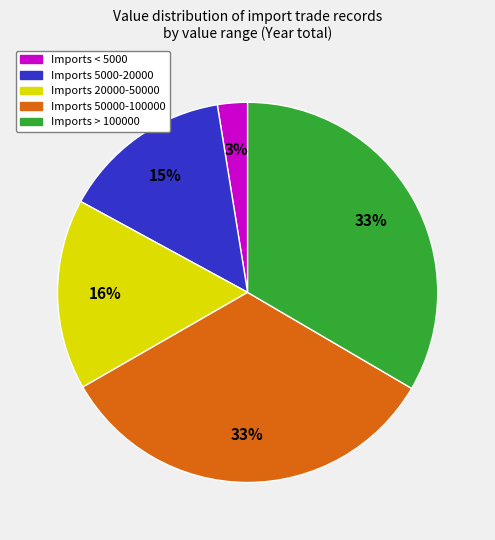

To the nearest percent, what is the average slice percentage?

20%